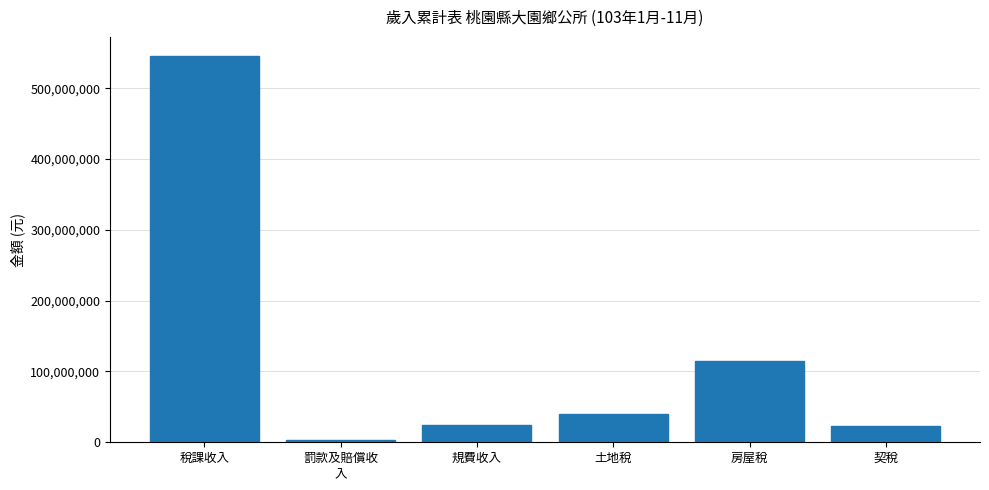

Which category has the highest value across all series?

稅課收入